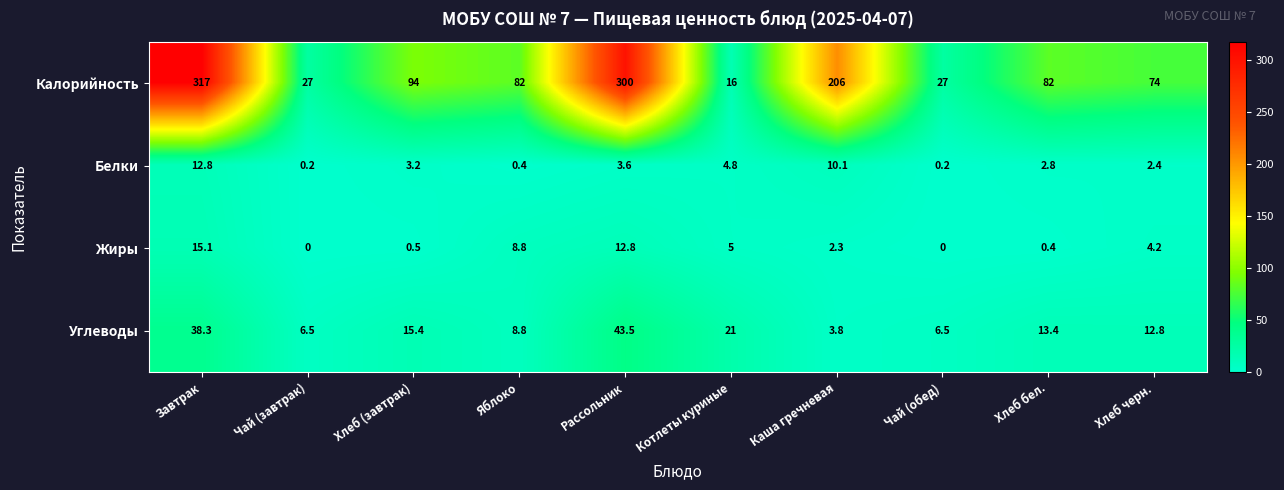

What is the highest value of the Жиры series?

15.1